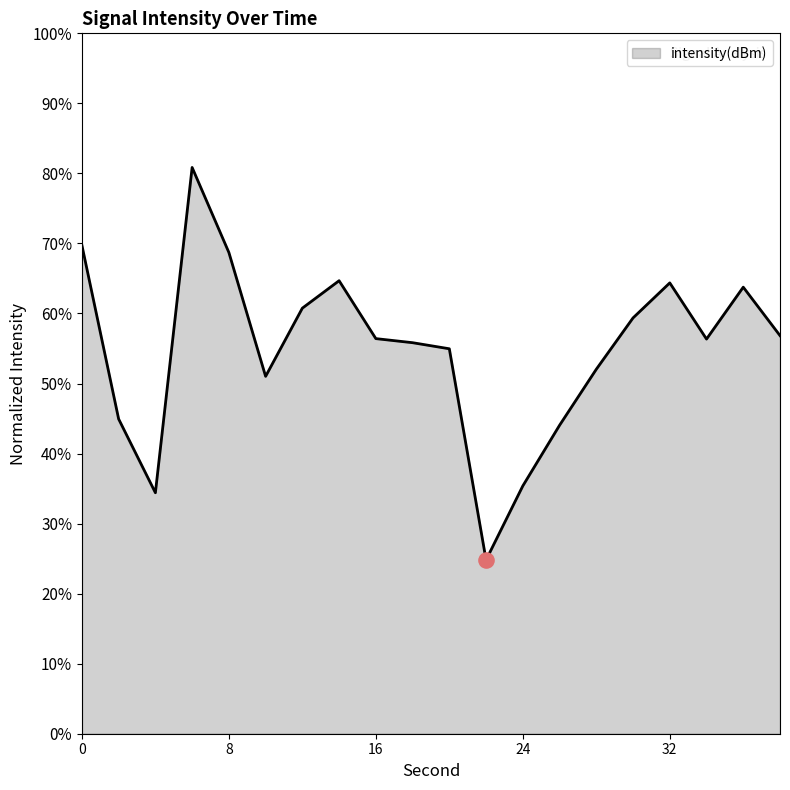

What is the difference between the maximum and minimum values?

56.0